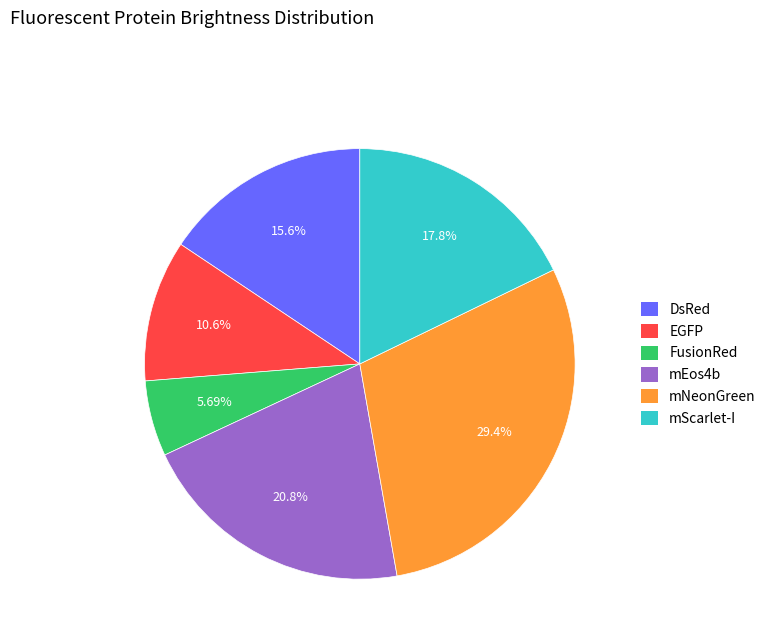

Which slice is the smallest?

FusionRed